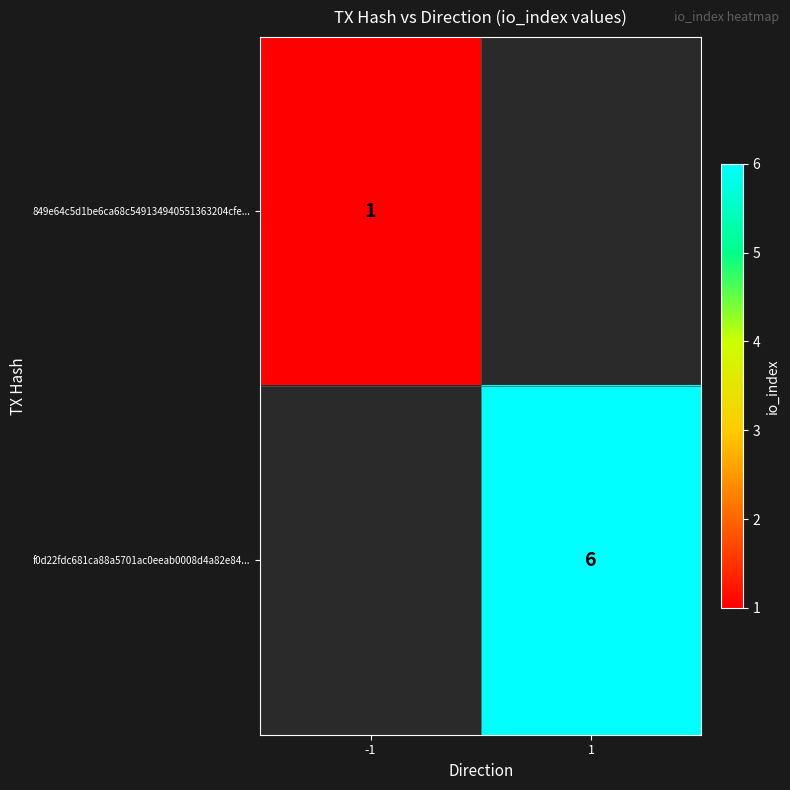

What is the maximum value shown in the chart?

6.0